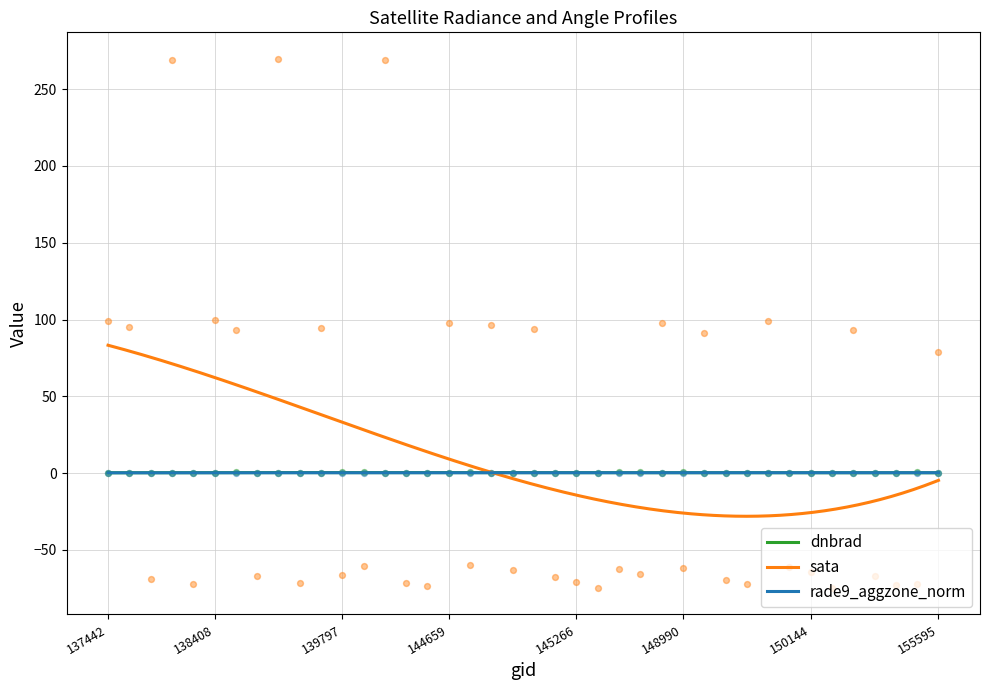

Is the value of dnbrad at 138994 greater than the value of rade9_aggzone_norm at 148978?

No